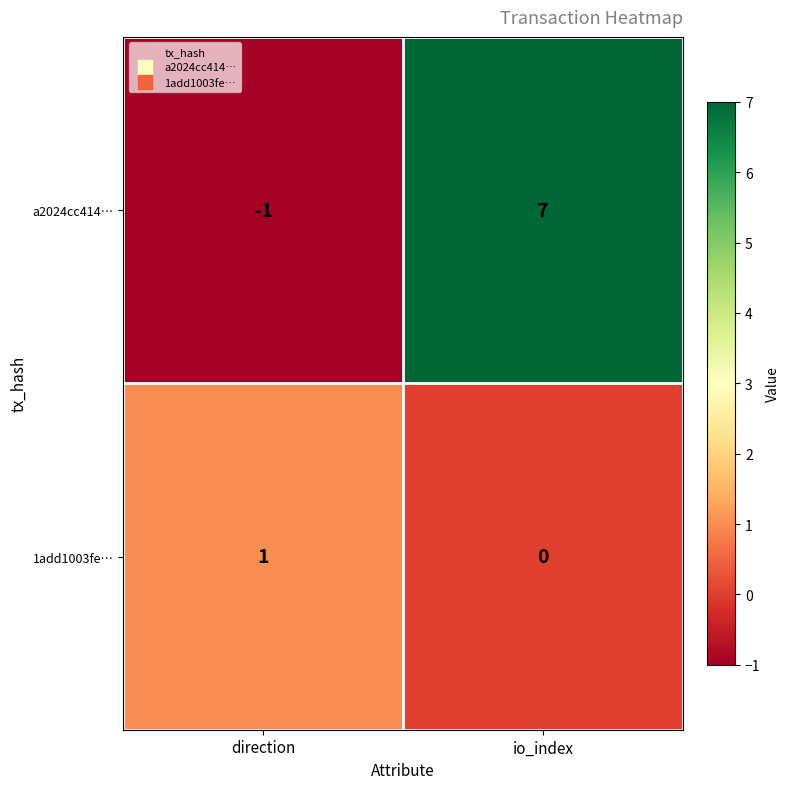

Read the a2024cc414… value at io_index.

7